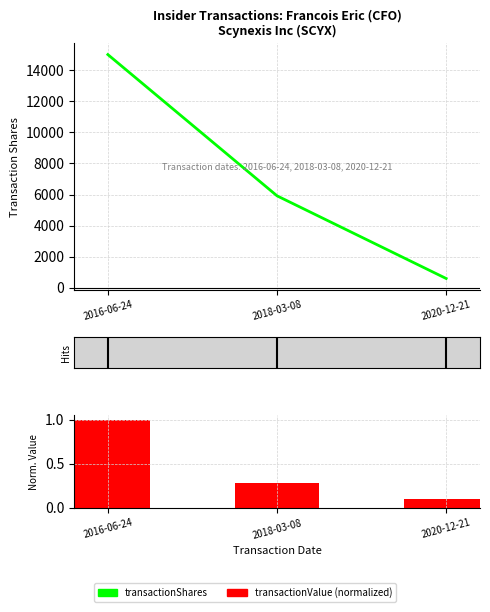

At which label does transactionValue reach its peak?

2016-06-24